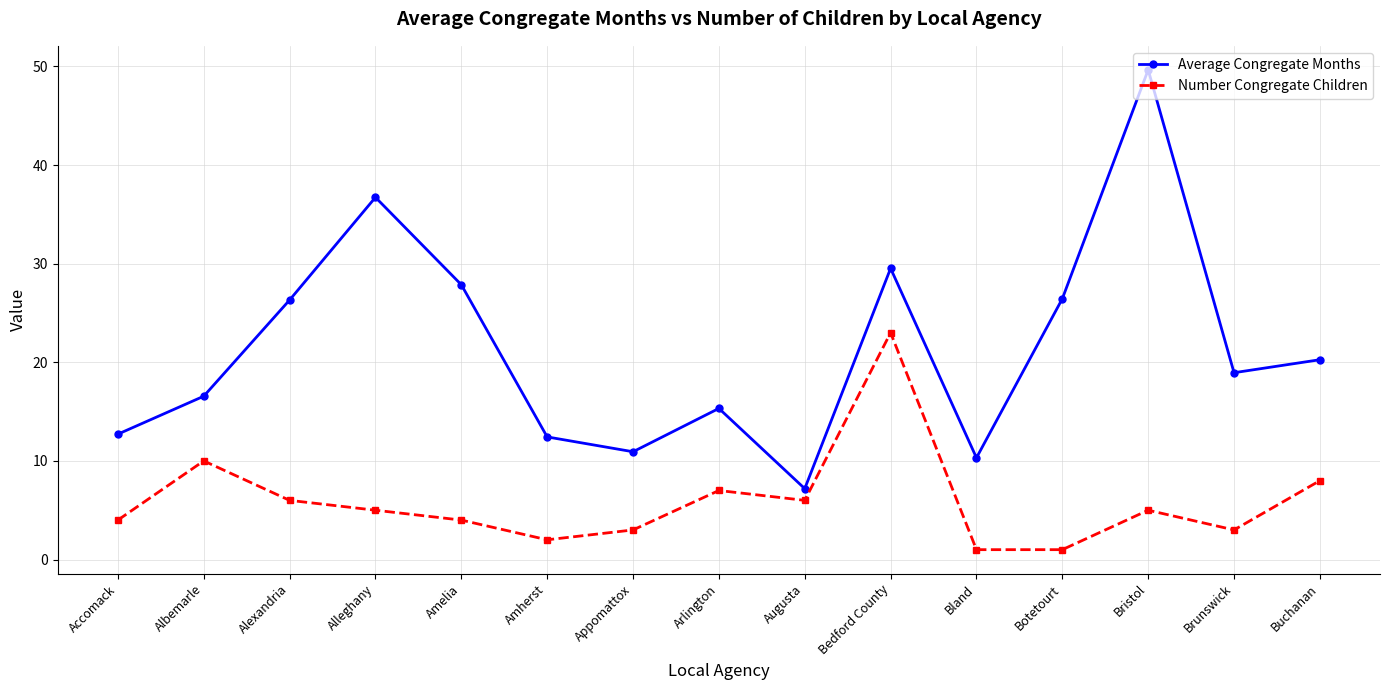

Which series changed the most between Appomattox and Buchanan?

Average Congregate Months